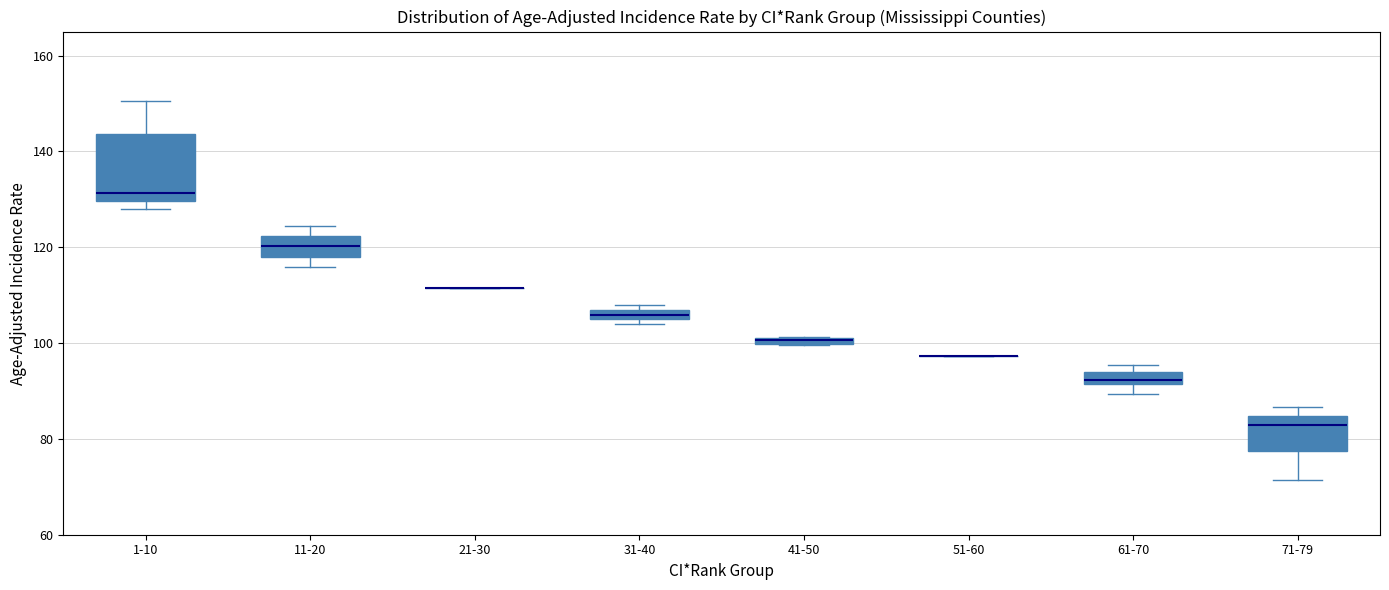

Where is the lower edge of the box for 71-79 on the y-axis? The values are not printed on the chart, so give them approximately, as read against the axis.

78